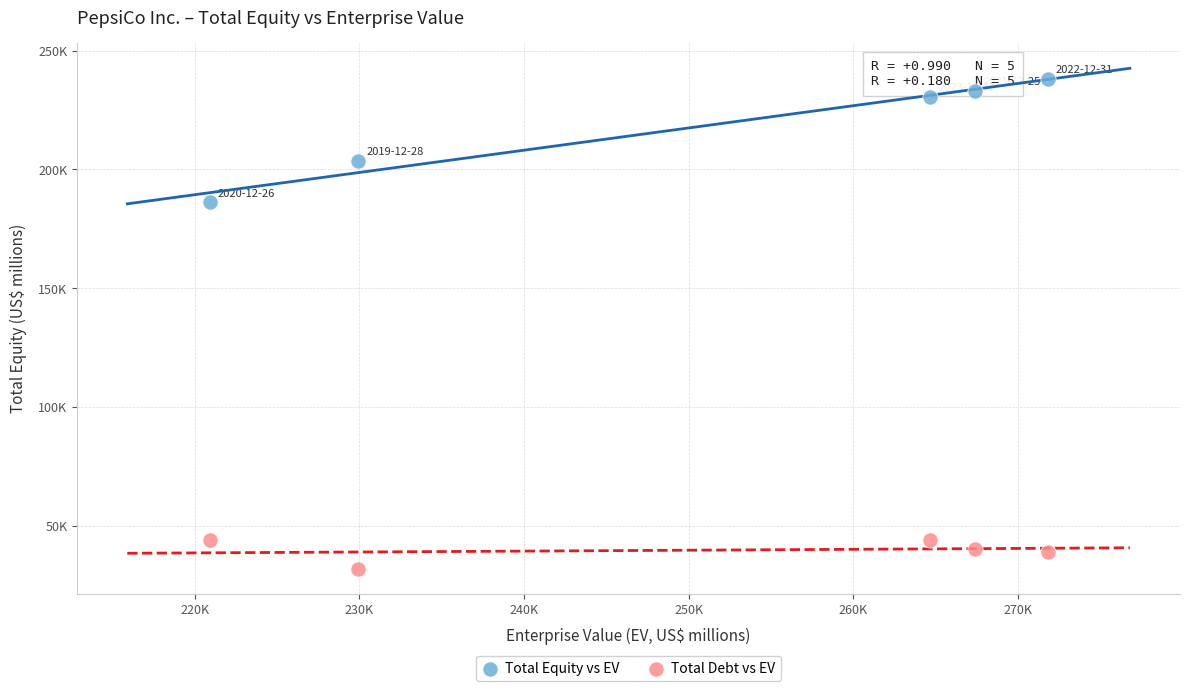

What are all the series names shown in the legend?

Total Equity vs EV, Total Debt vs EV